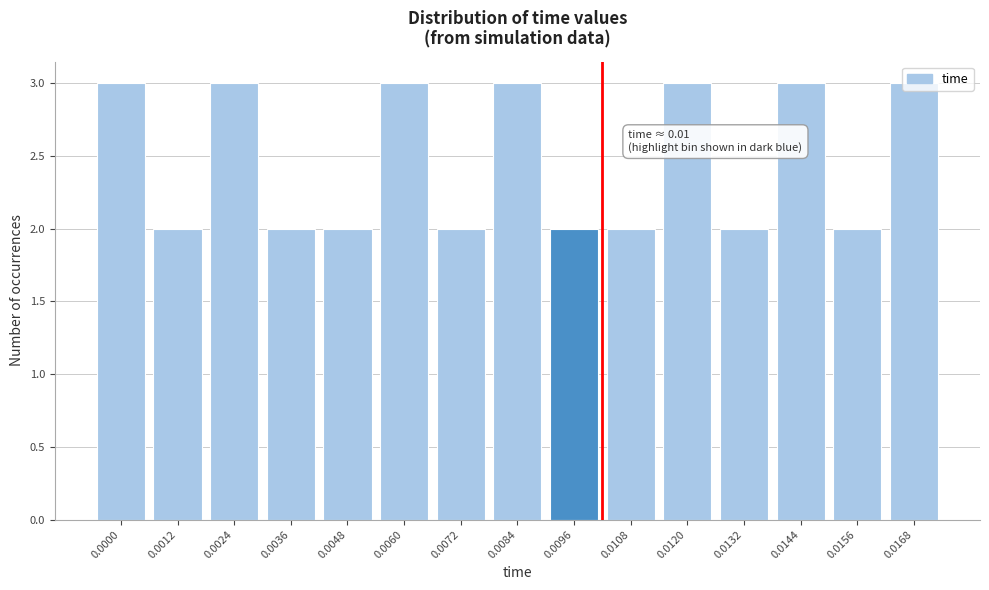

What is the value of the 10th bar from the left?

2